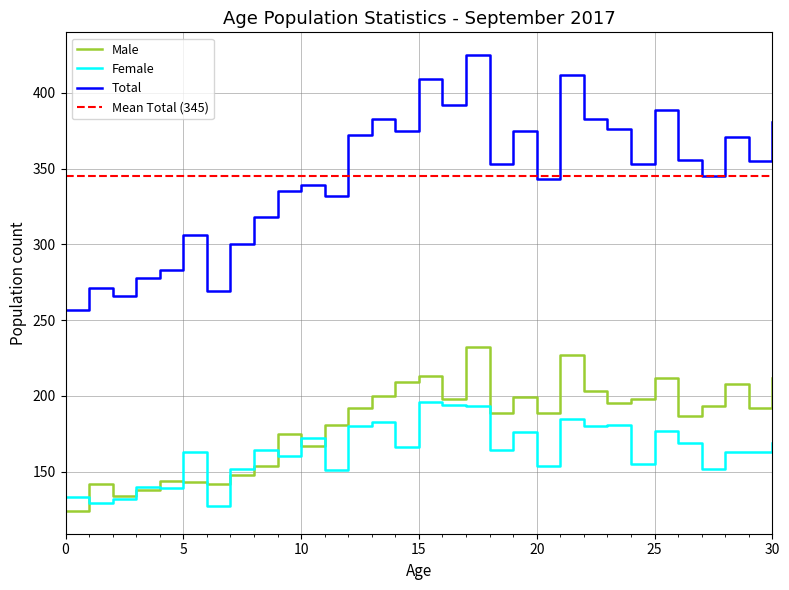

Between 20 and 22, which is larger?

22